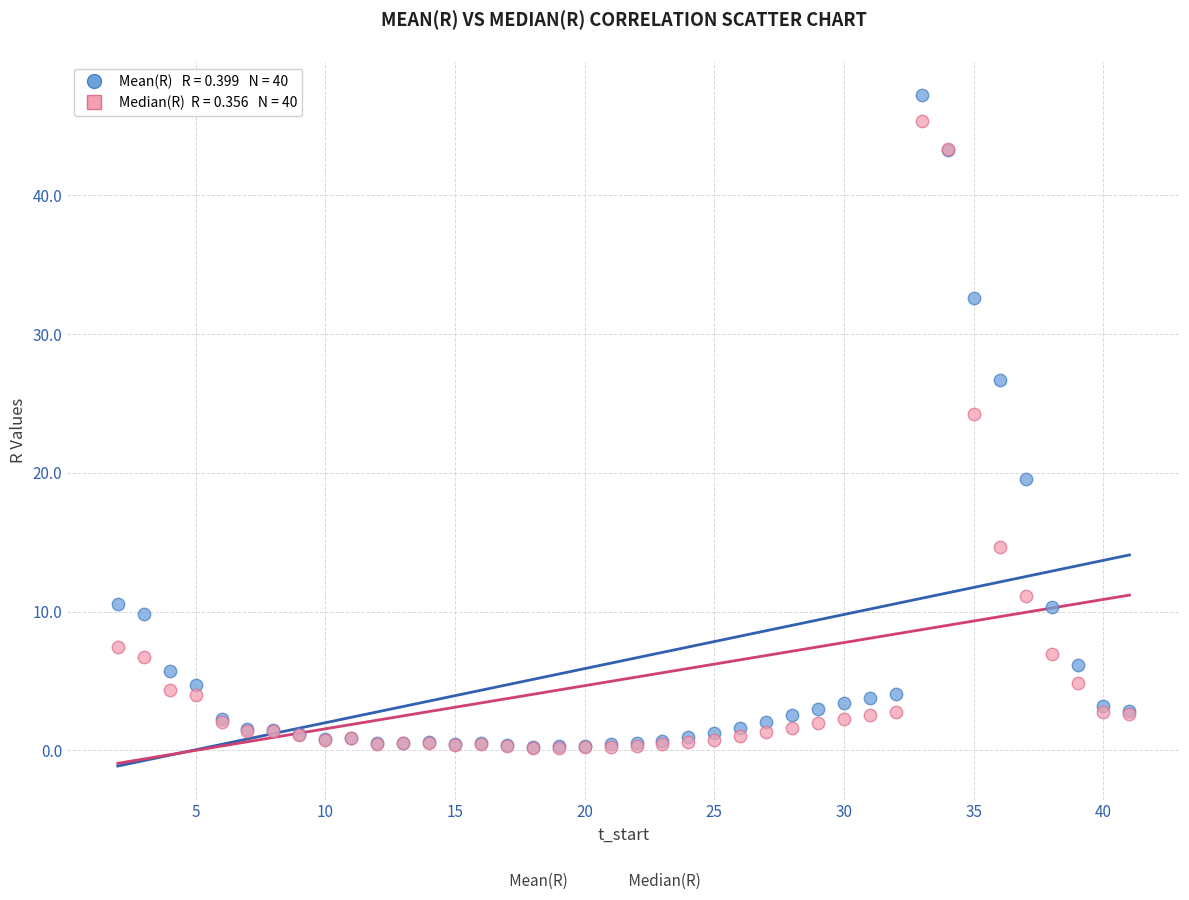

Across all series, what Y value is closest to 23?

24.2